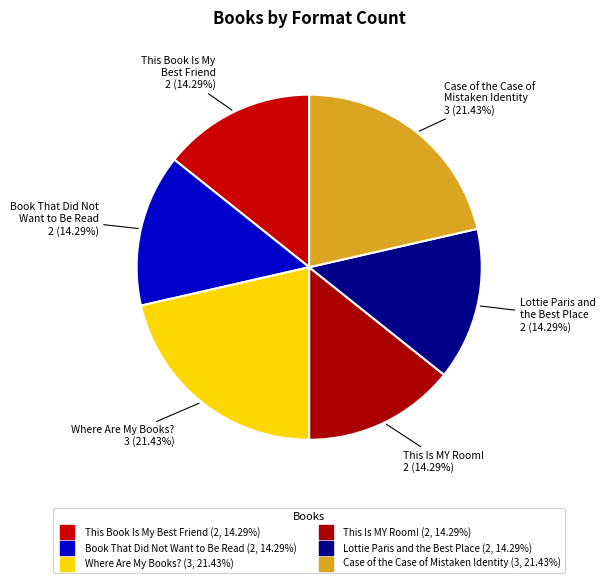

How many slices are in this pie chart?

6